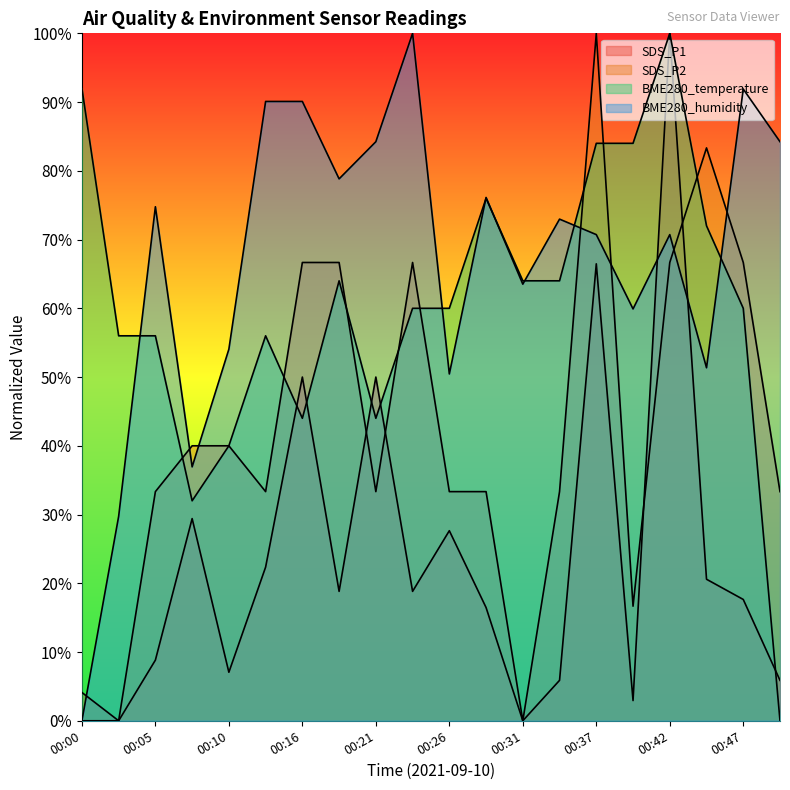

At which category does SDS_P2 reach its first local peak?

00:24